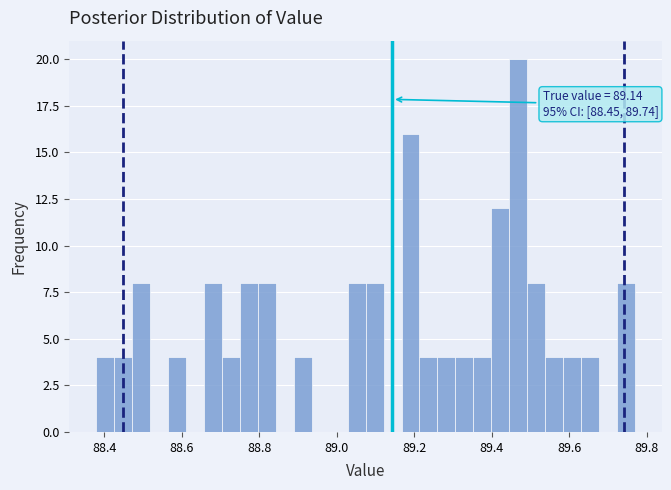

Read against the x-axis, roughly where is the centre of the tallest bar?

89.46